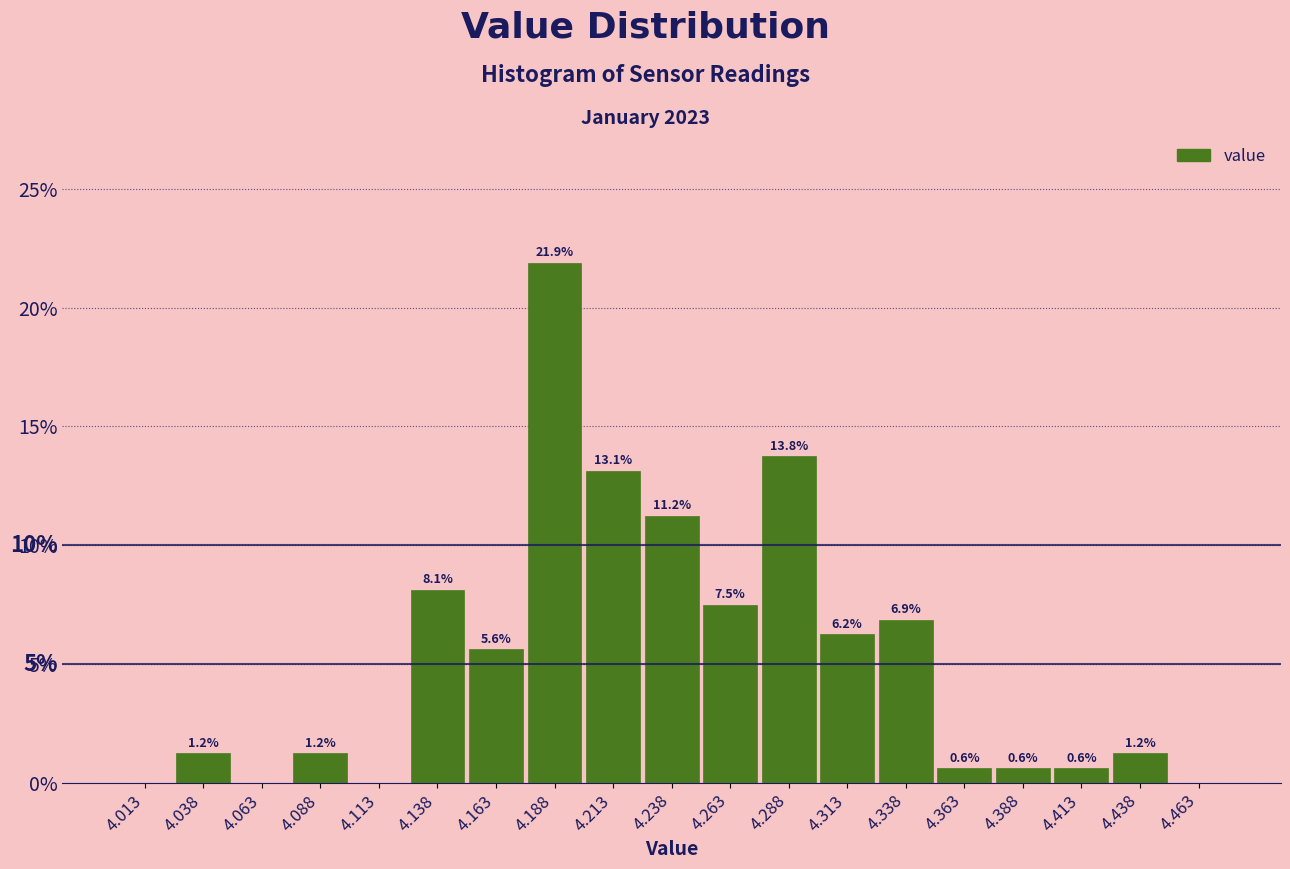

Over which range of the x-axis is the bar tallest?

4.175 to 4.200